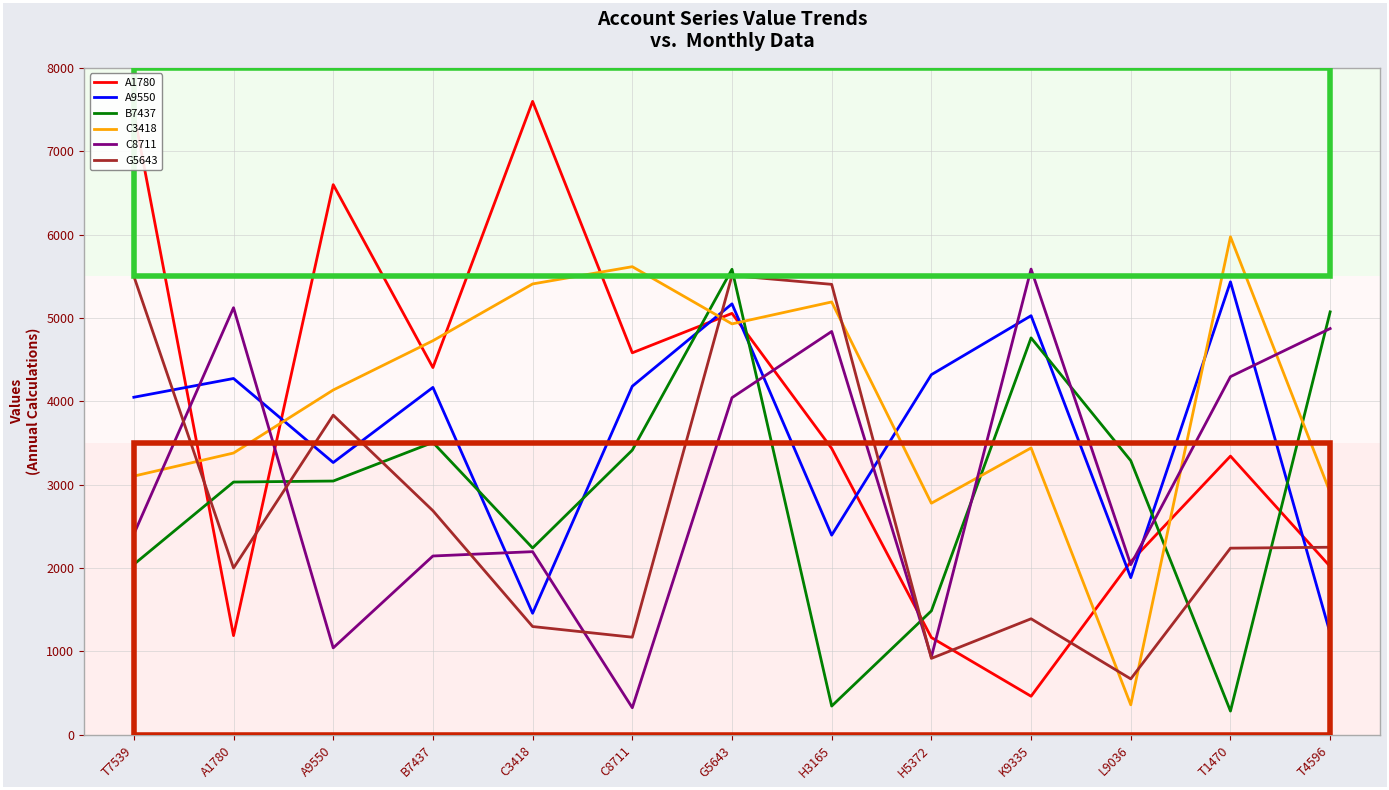

At which label does A9550 reach its peak?

T1470